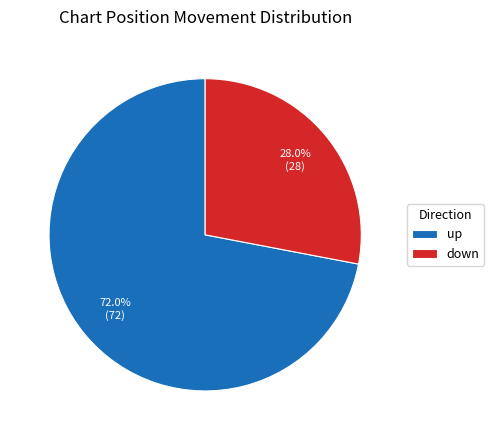

To the nearest percent, what is the average slice percentage?

50%